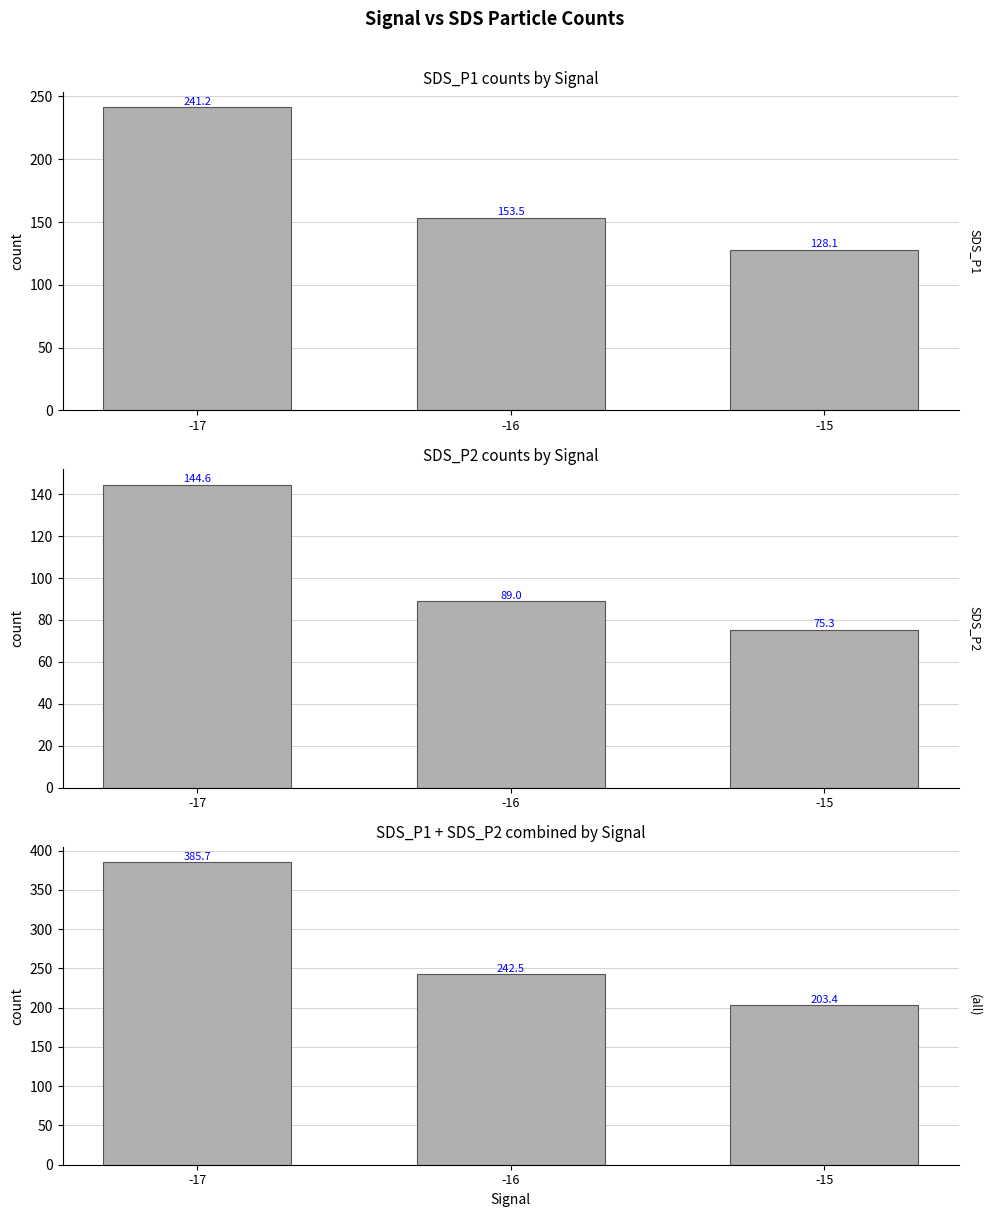

At which category is the sum across all series the highest?

-17